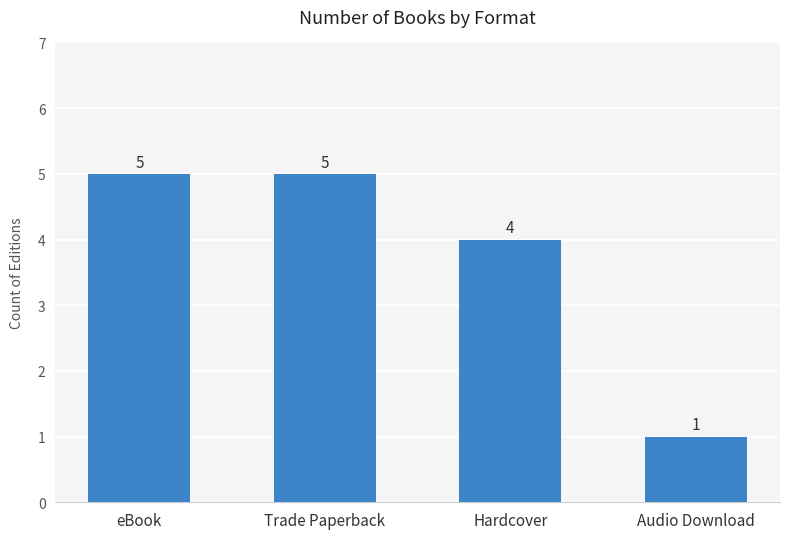

What position from the right is Audio Download?

1